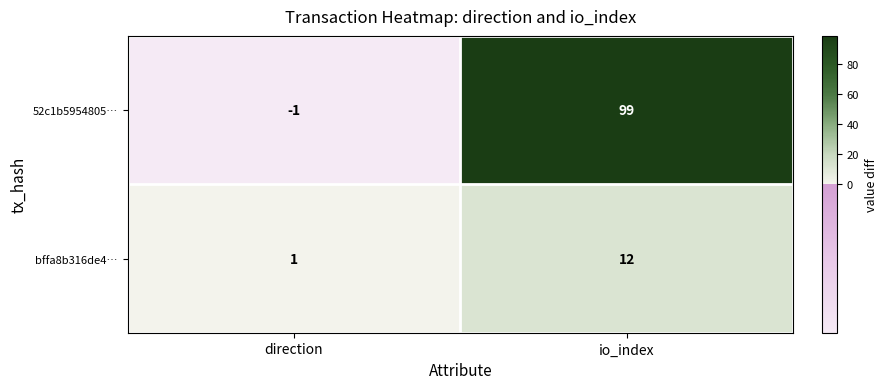

List the labels in order of 52c1b5954805… value, smallest first.

direction, io_index